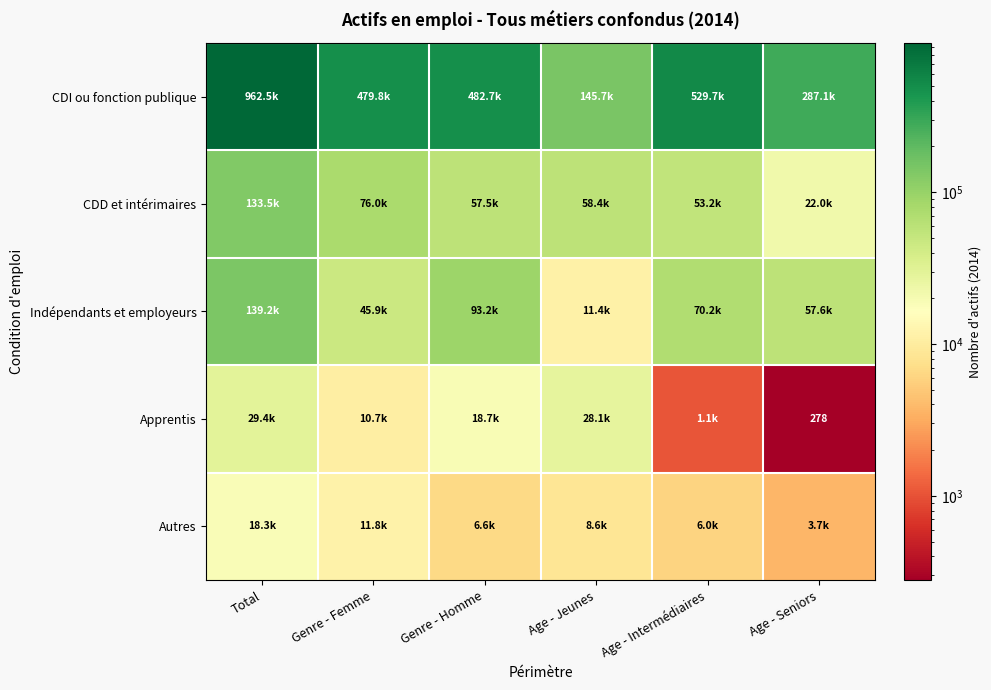

What is the maximum value for CDI ou fonction publique?

962514.7